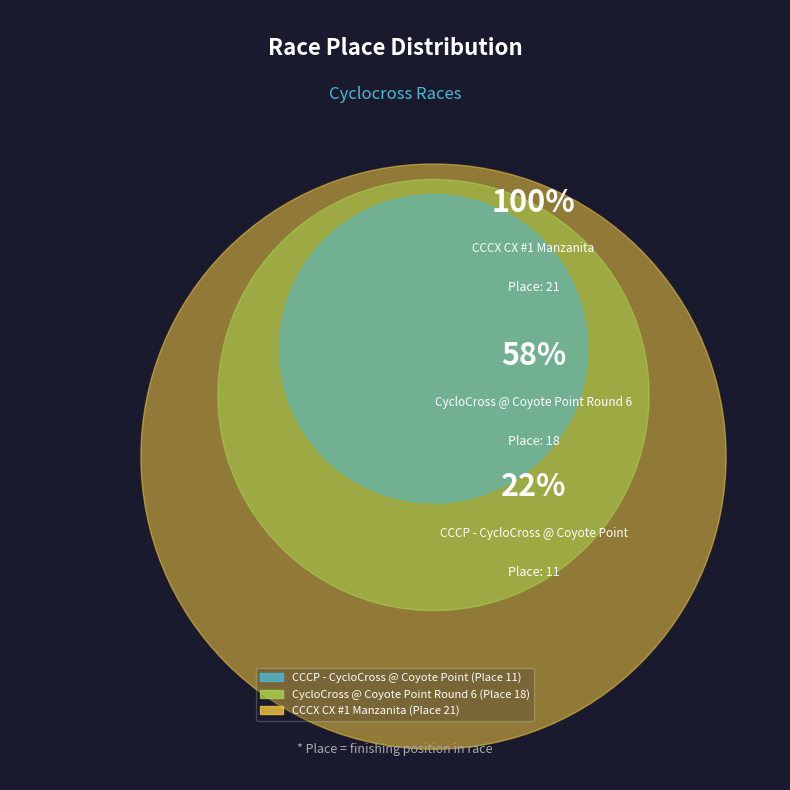

Is there any slice that represents more than half of the pie?

No